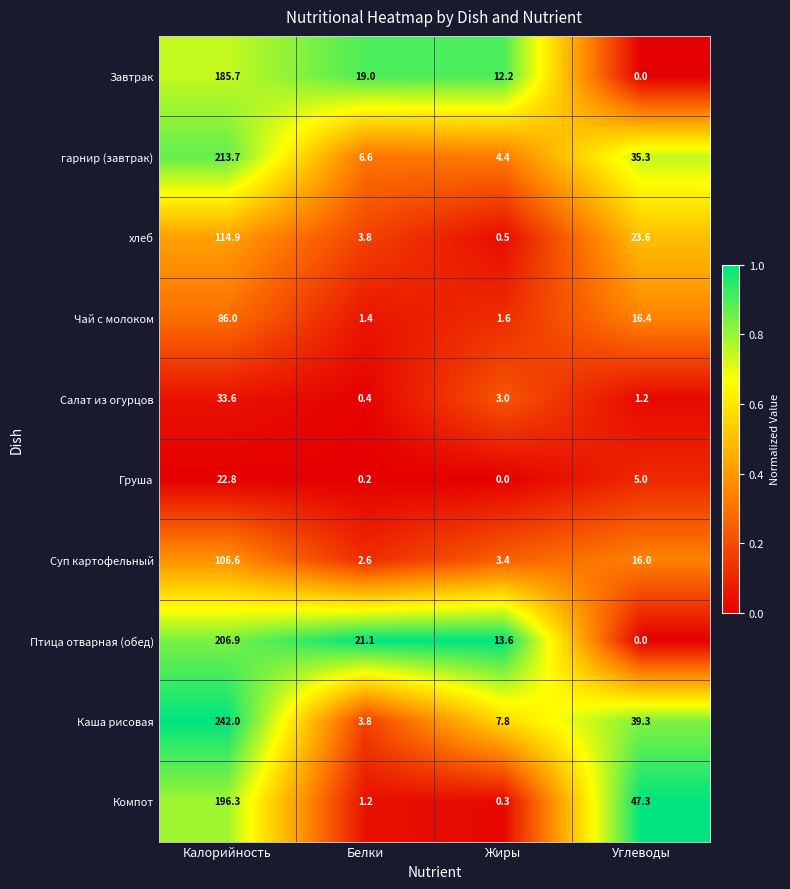

What is the spread (max minus min) of values at Жиры?

13.6